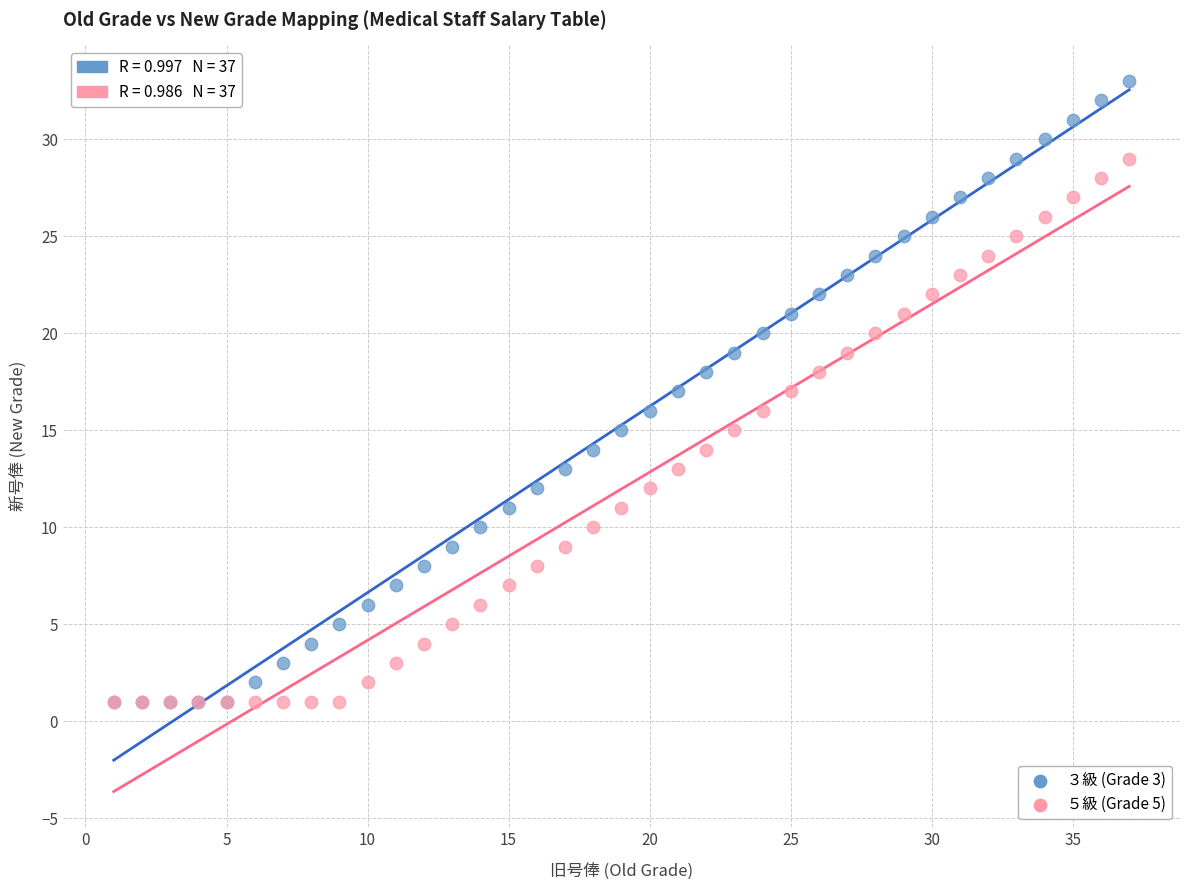

What are all the series names shown in the legend?

３級 (Grade 3), ５級 (Grade 5)